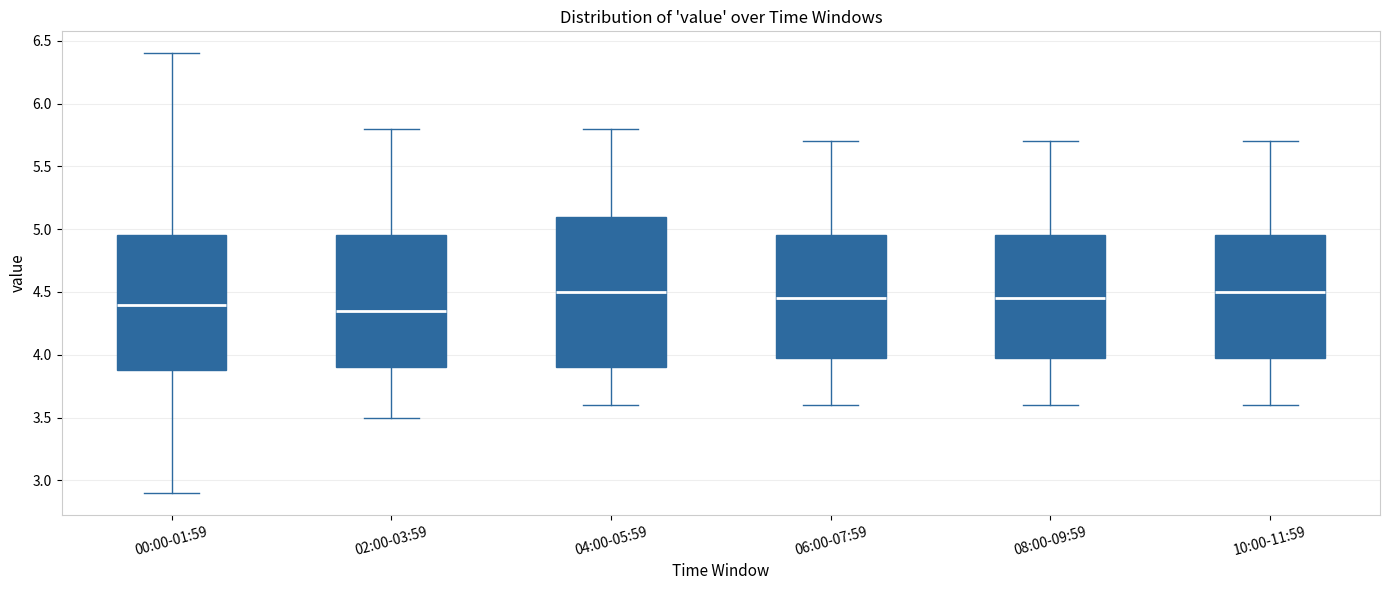

Reading left to right, transcribe this box plot: for each box, give where its median line is, the range the box spans, and where its two whiskers end, as read against the y-axis. The values are not printed on the chart, so give them approximately, as read against the axis.

00:00-01:59: median 4.40, box 3.90 to 4.95, whiskers 2.90 to 6.40
02:00-03:59: median 4.35, box 3.90 to 4.95, whiskers 3.50 to 5.80
04:00-05:59: median 4.50, box 3.90 to 5.10, whiskers 3.60 to 5.80
06:00-07:59: median 4.45, box 4.00 to 4.95, whiskers 3.60 to 5.70
08:00-09:59: median 4.45, box 4.00 to 4.95, whiskers 3.60 to 5.70
10:00-11:59: median 4.50, box 4.00 to 4.95, whiskers 3.60 to 5.70